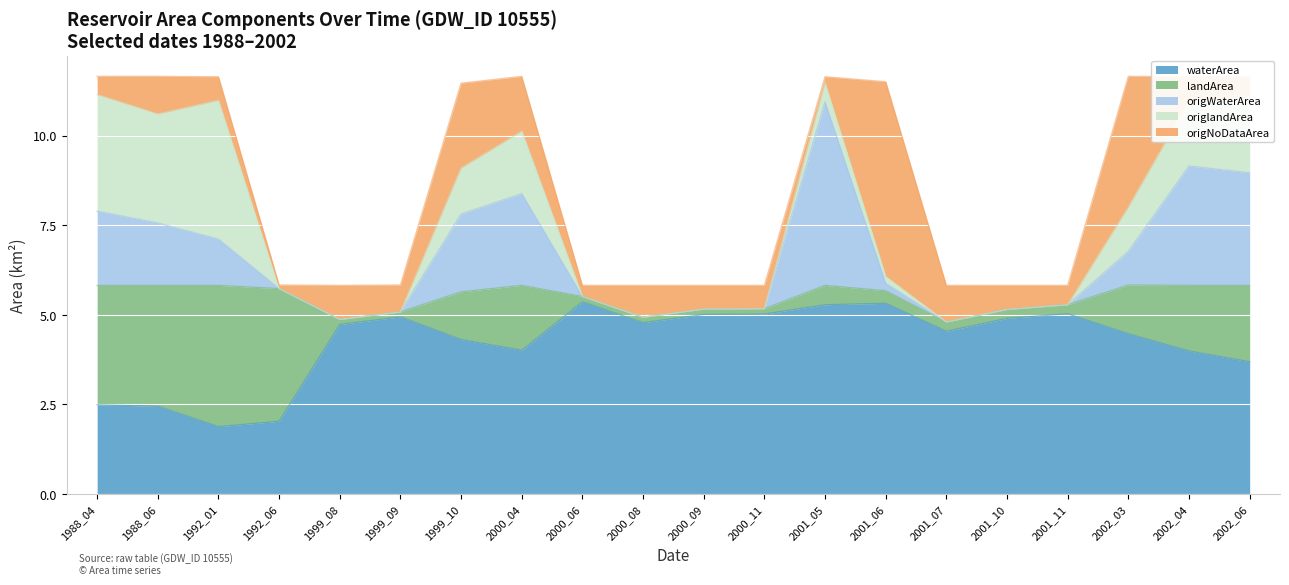

Which series ends up on top after the final intersection of landArea and origNoDataArea?

landArea